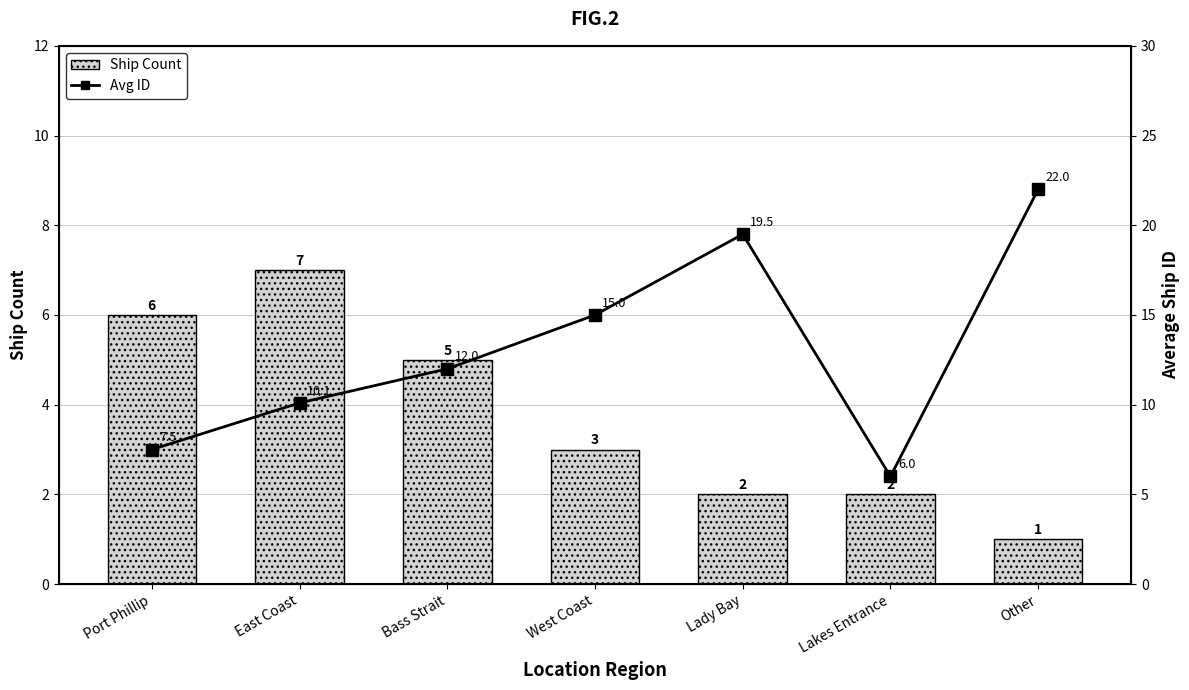

What is the difference between the Avg ID values at Lady Bay and West Coast?

4.5